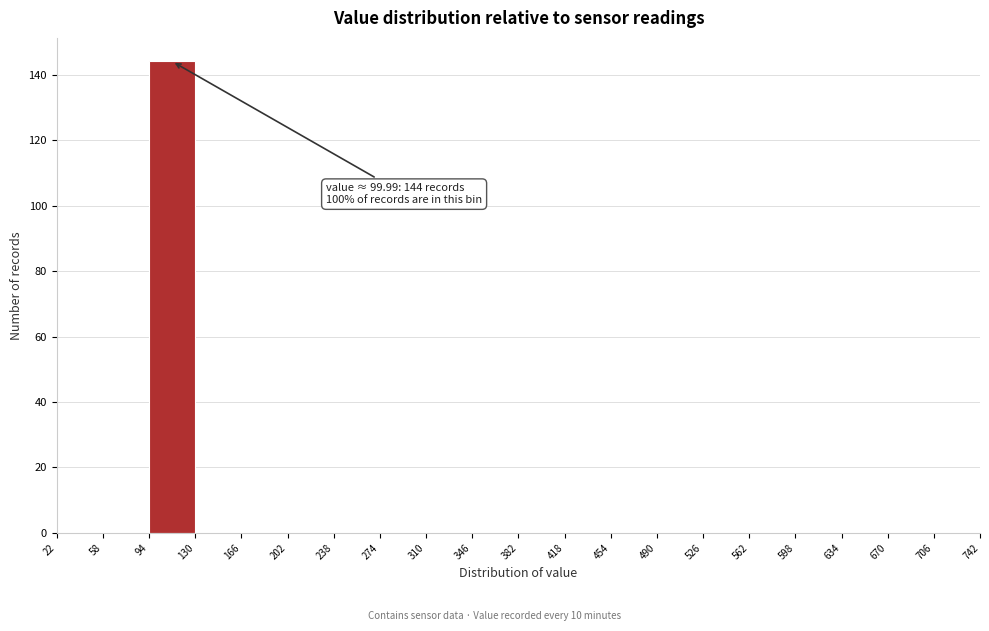

Which range on the x-axis has the tallest bar?

94 to 130